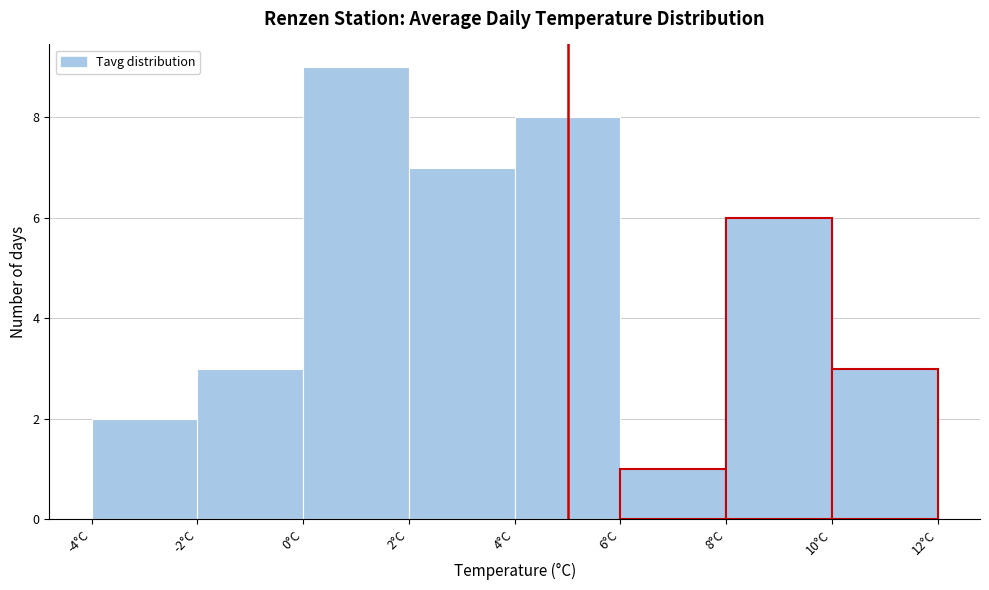

Reading left to right, transcribe this chart: for each bar, give the range it covers on the x-axis and its height. The values are not printed on the chart, so give them approximately, as read against the axis.

-4 to -2: 2
-2 to 0: 3
0 to 2: 9
2 to 4: 7
4 to 6: 8
6 to 8: 1
8 to 10: 6
10 to 12: 3